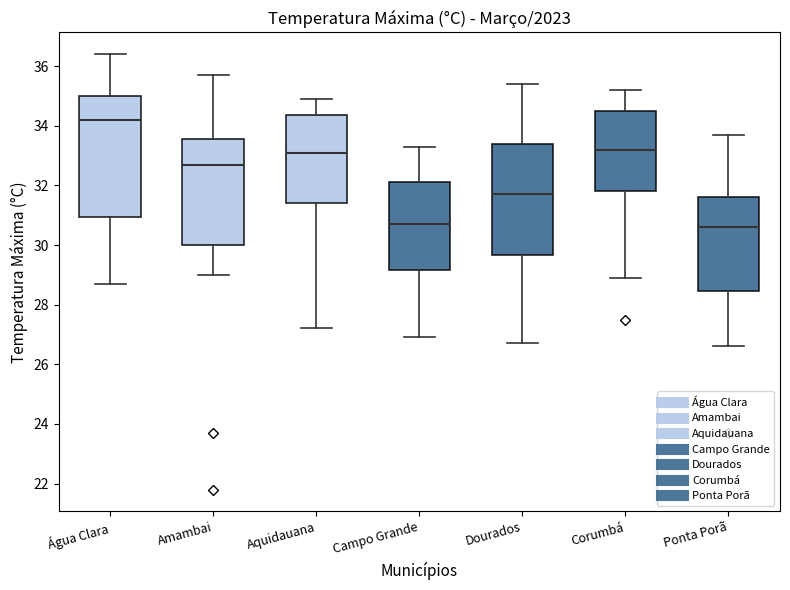

Where is the upper edge of the box for Ponta Porã on the y-axis? The values are not printed on the chart, so give them approximately, as read against the axis.

31.6